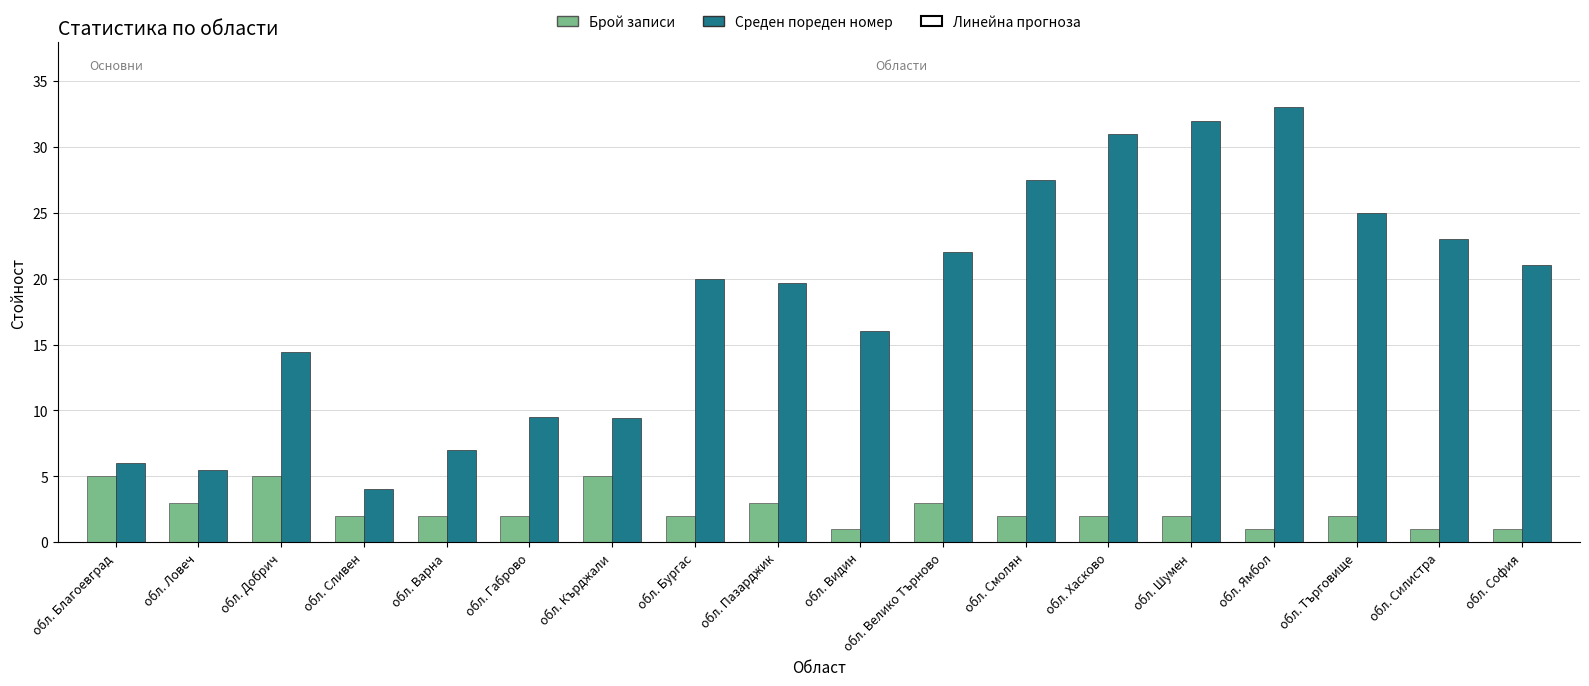

Is the value of Брой записи at обл. Шумен greater than the value of Среден пореден номер at обл. Ямбол?

No